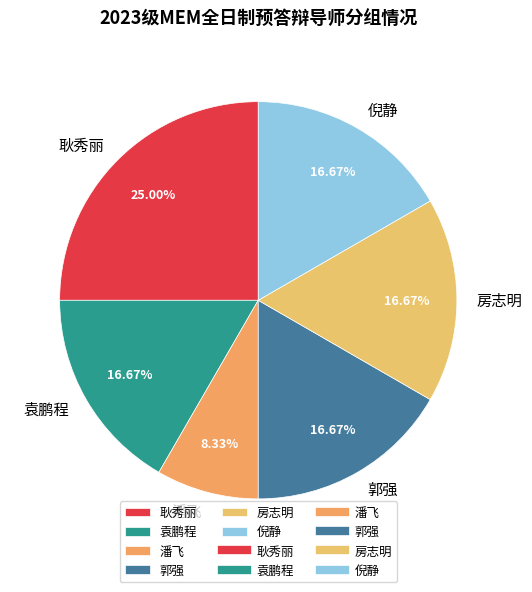

To the nearest percent, what is the average slice percentage?

17%